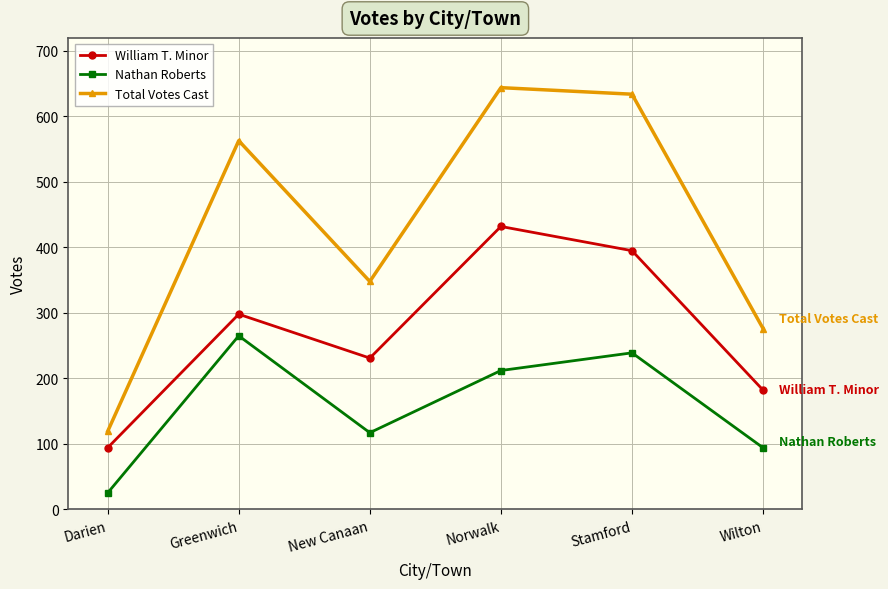

What is the difference between the second highest and minimum values in the Nathan Roberts series?

214